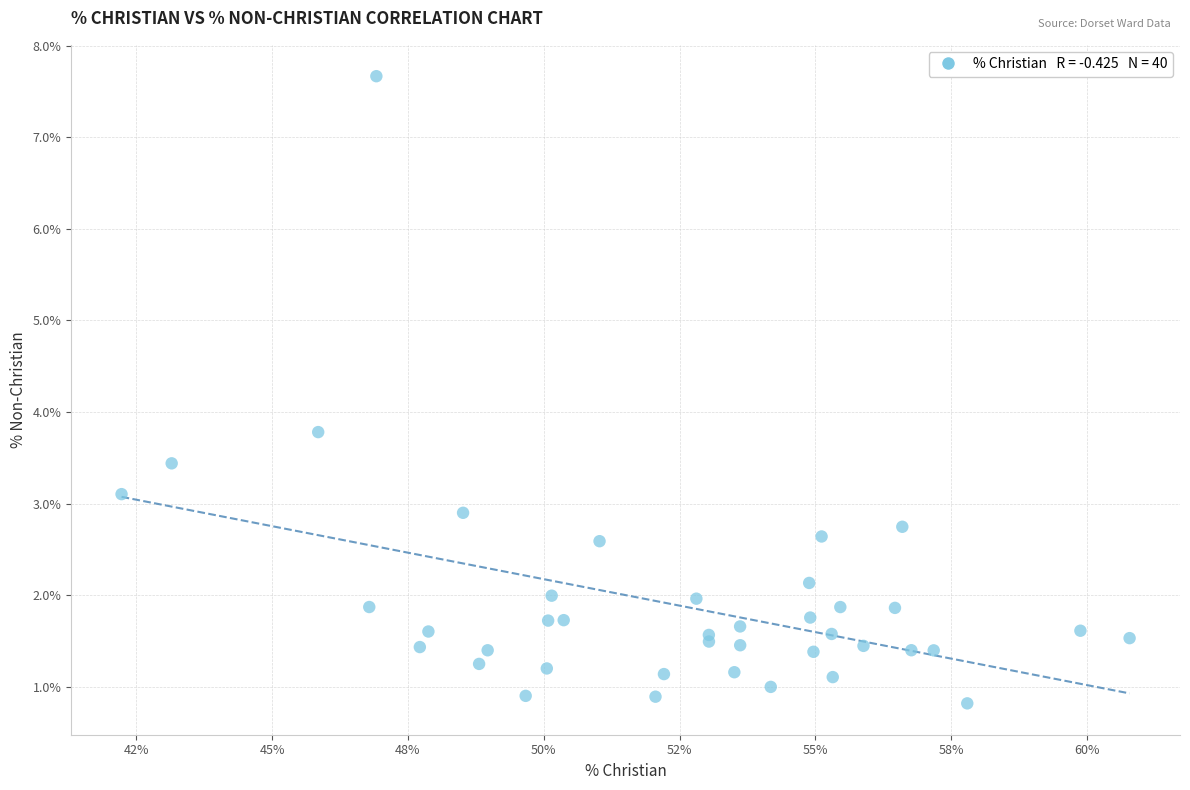

What Y value in the scatter plot is closest to 4?

3.8